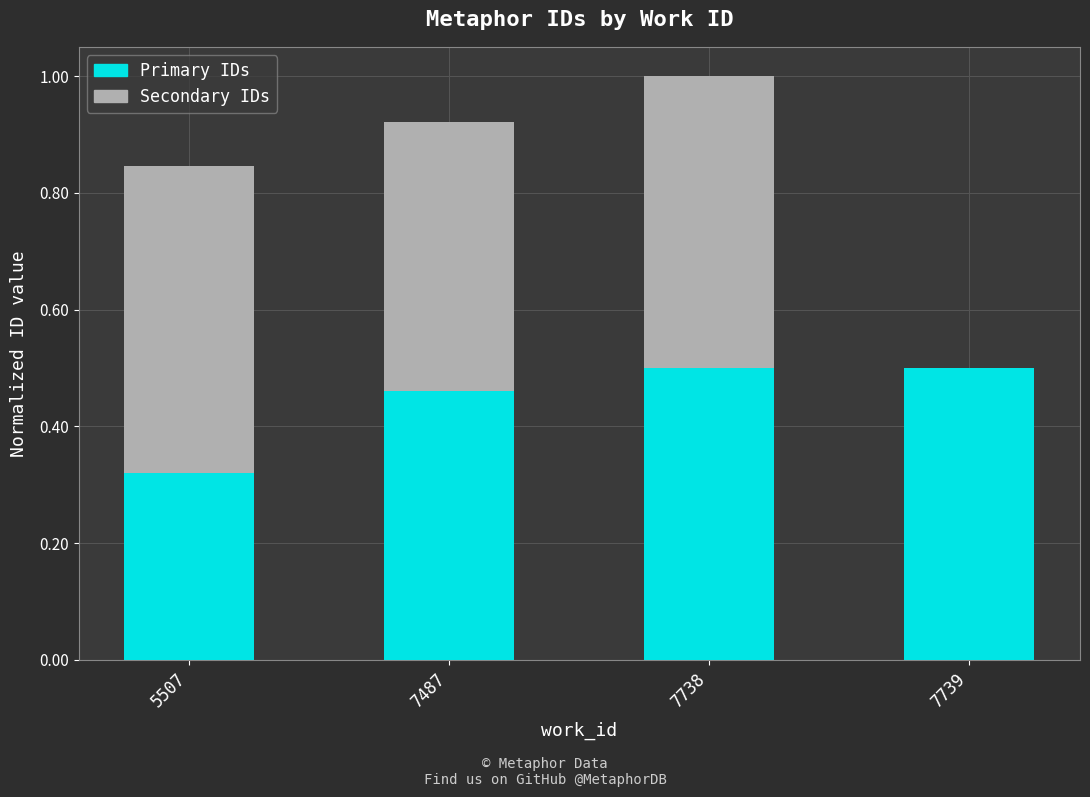

The Primary IDs series shows 0.5 at 7738. True or false?

True